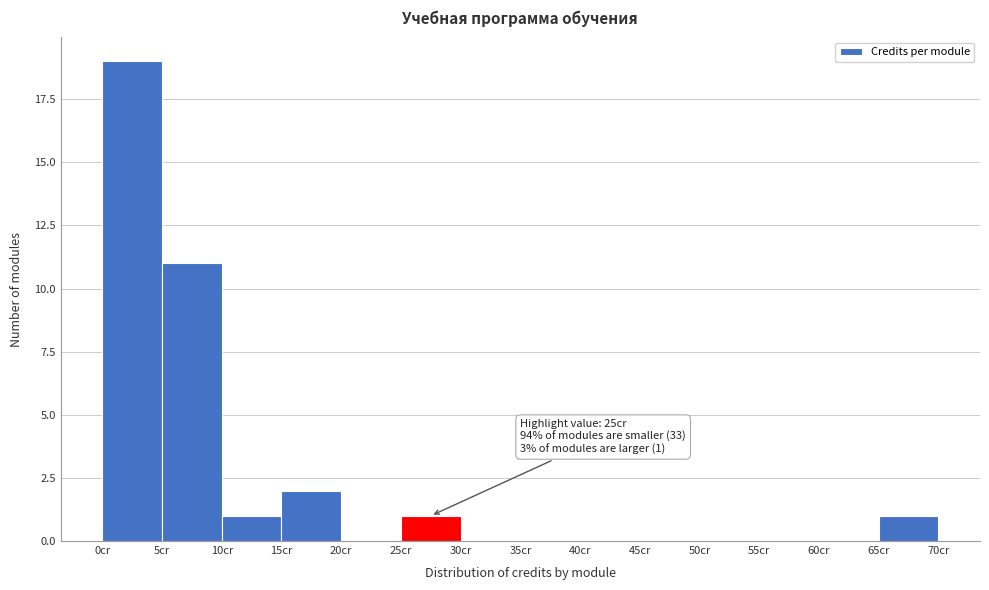

Which range on the x-axis has the tallest bar?

0 to 5